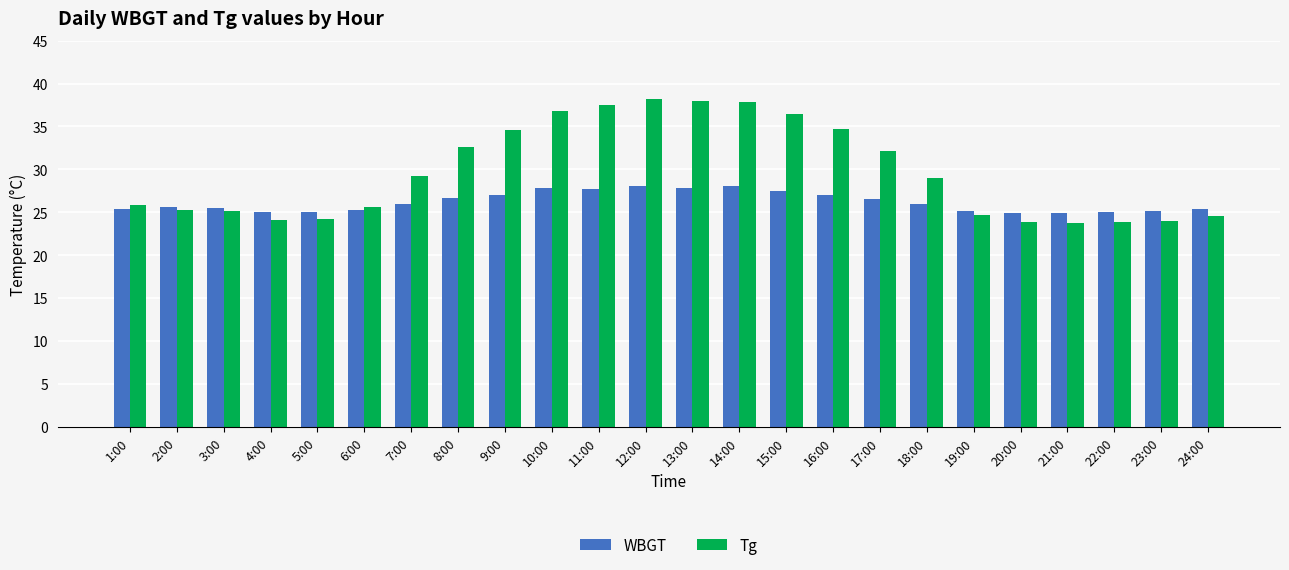

True or false: WBGT has a value of 25.3 at 6:00.

True